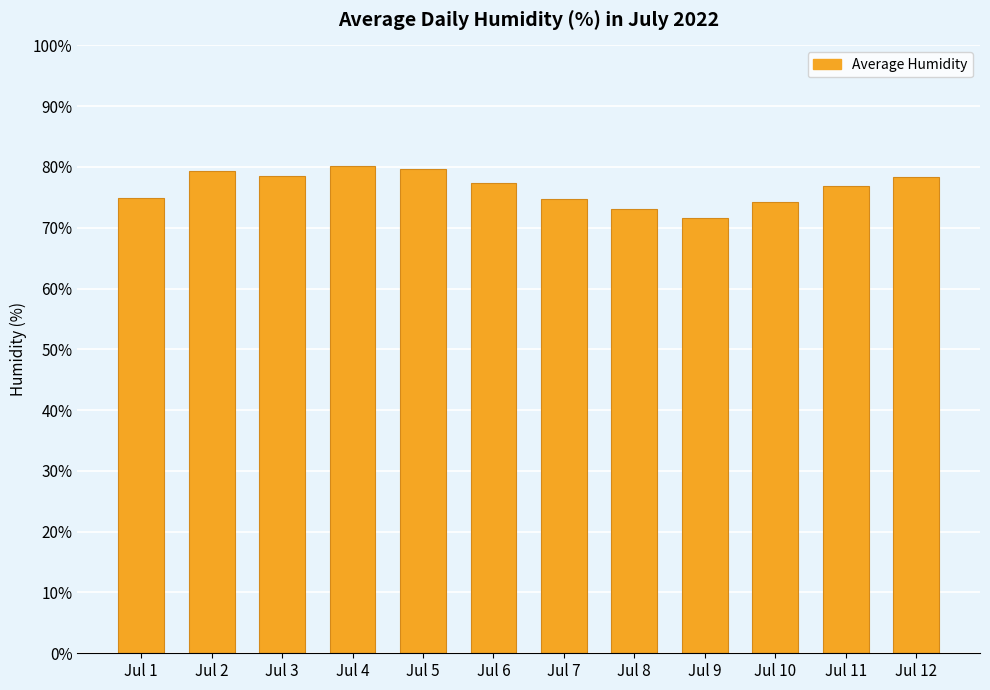

What is the sum of all values?

918.7